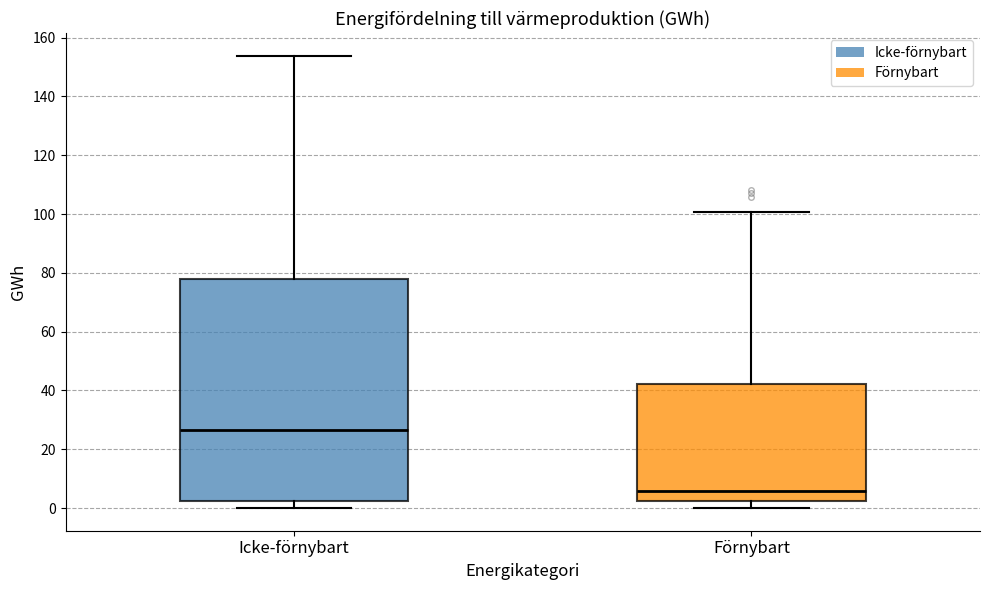

Which box has the highest median line?

Icke-förnybart